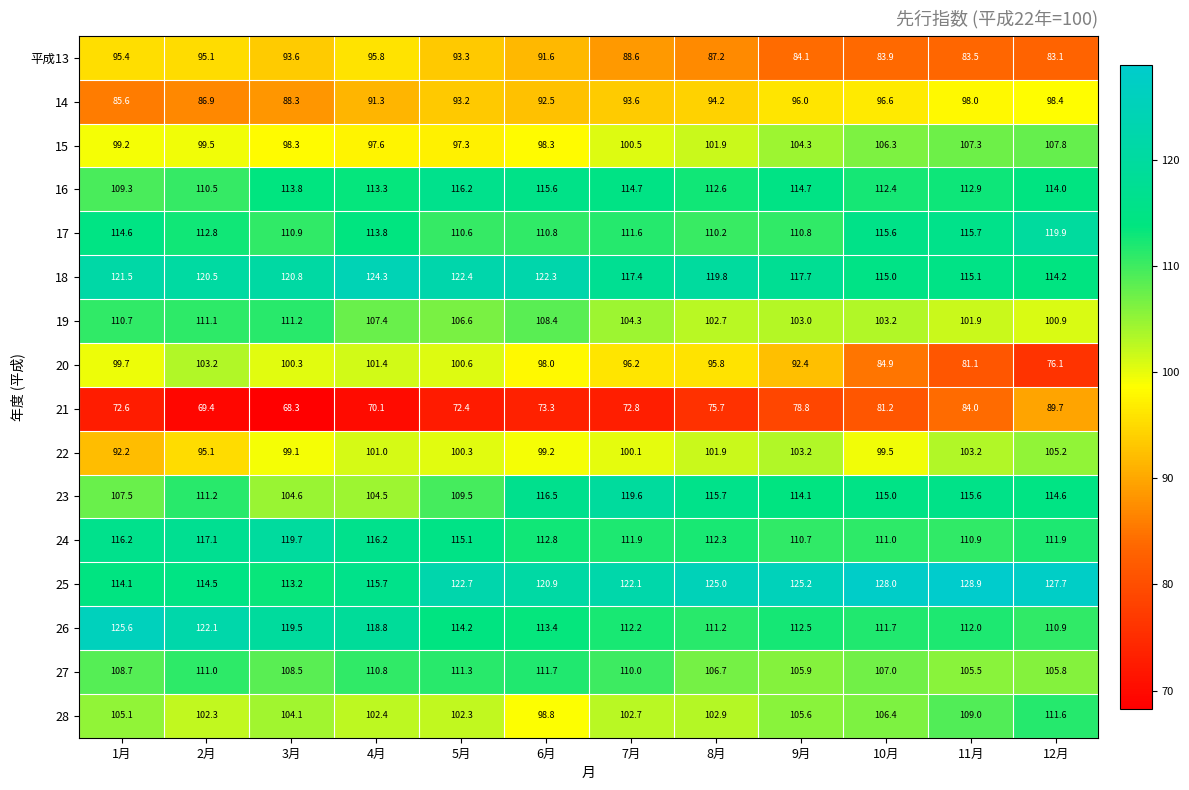

At how many categories does at least one series exceed 95?

12